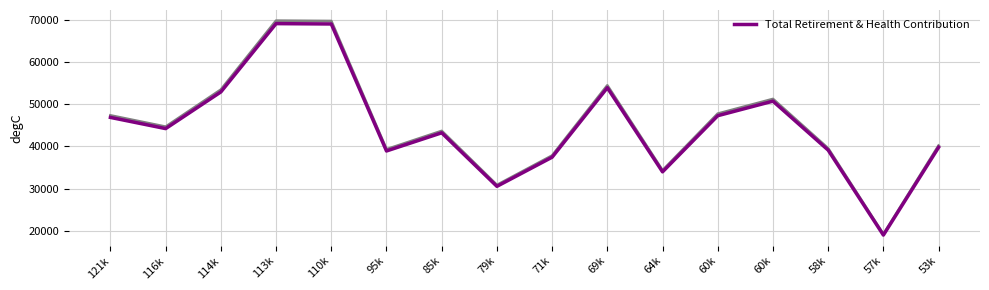

The chart shows a value of 38925 at 95k. True or false?

True